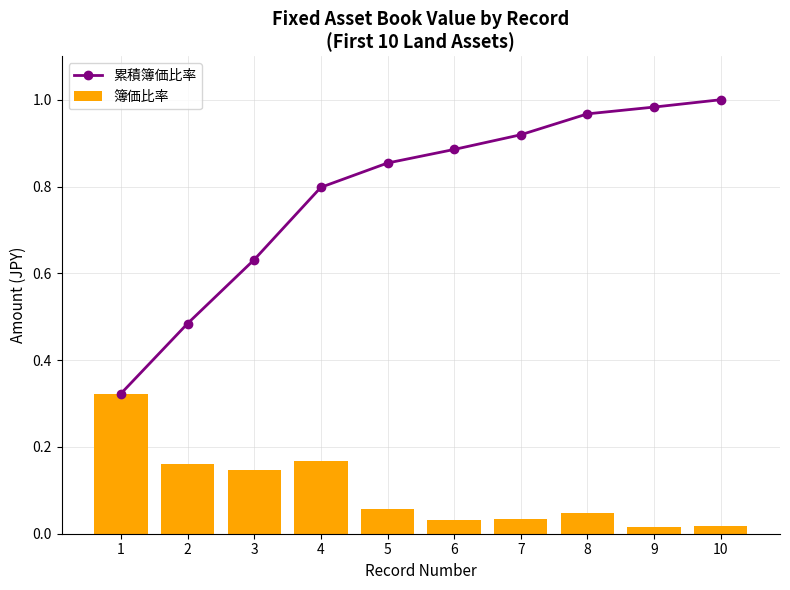

What is the value of the 累積簿価比率 bar at the 2nd from the left?

0.5